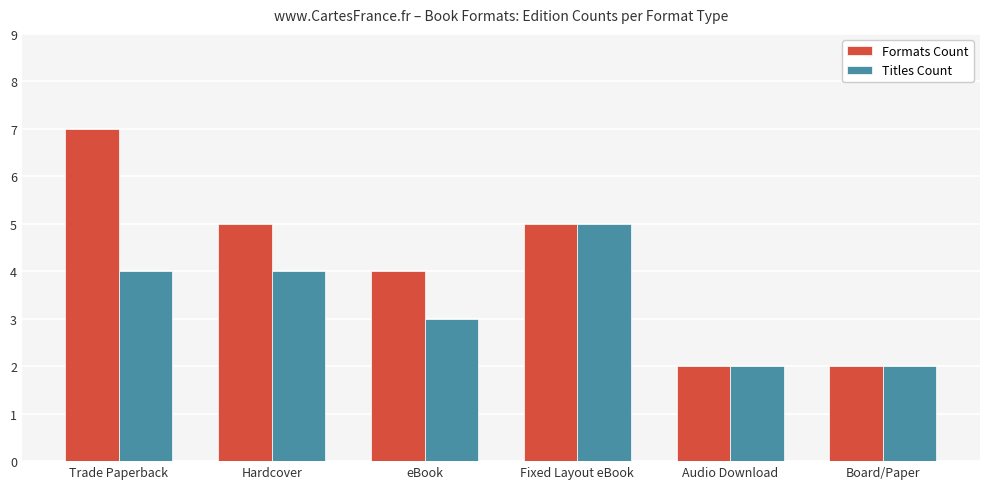

At Hardcover, list the series in order from smallest to largest.

Titles Count, Formats Count